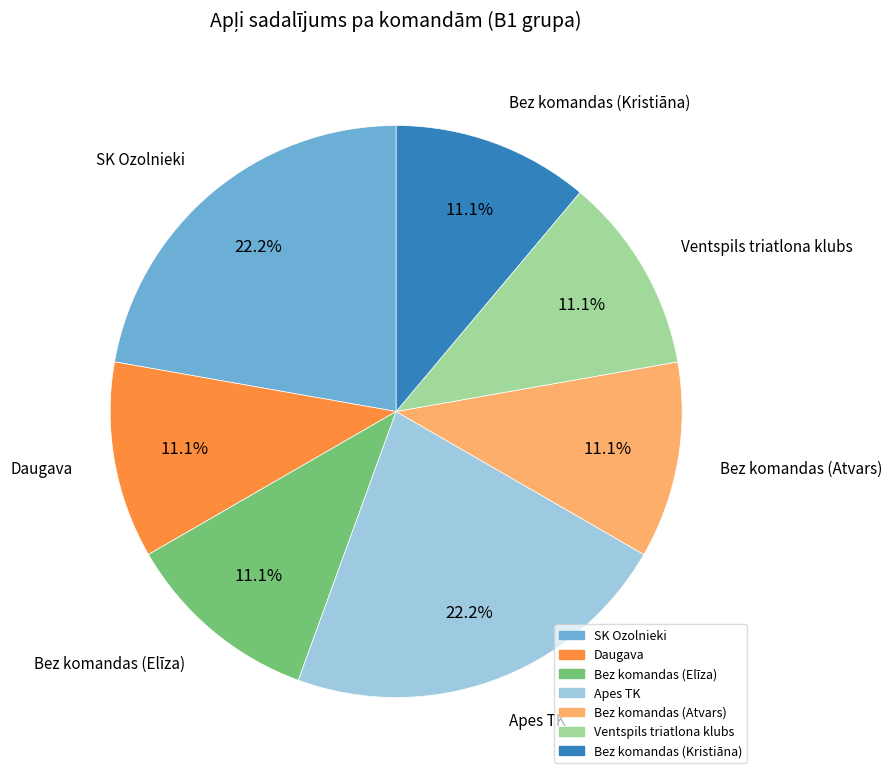

Does any single category account for the majority?

No